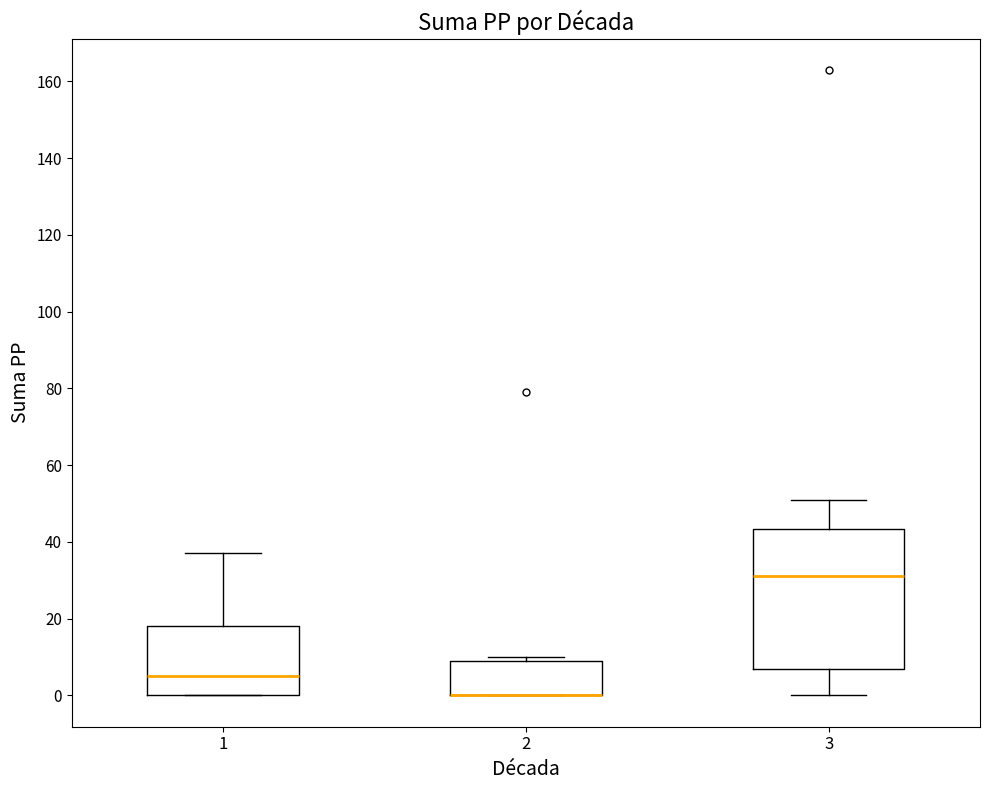

Reading left to right, read every box against the y-axis: the position of its median line, the range the box covers, and the ends of its whiskers. The values are not printed on the chart, so give them approximately, as read against the axis.

1: median 6, box 0 to 18, whiskers 0 to 38
2: median 0 (drawn on the box's lower edge), box 0 to 10, whiskers 0 to 10 (just above the box's upper edge)
3: median 32, box 8 to 44, whiskers 0 to 52